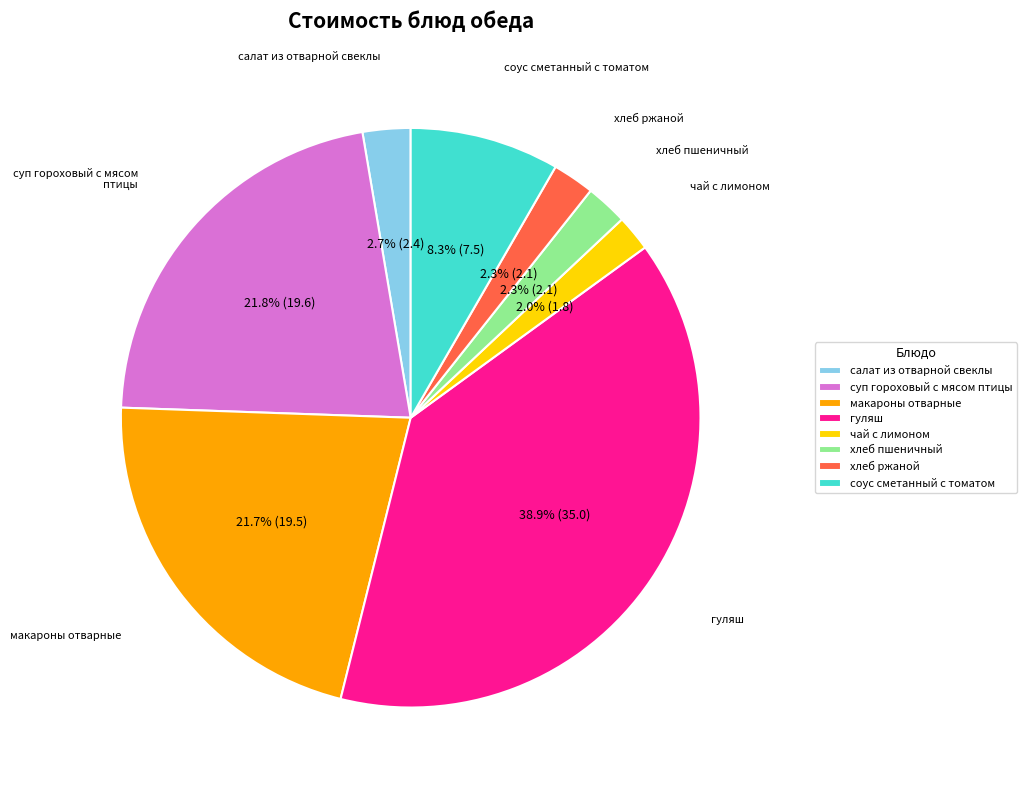

What is the largest slice in the pie chart?

гуляш